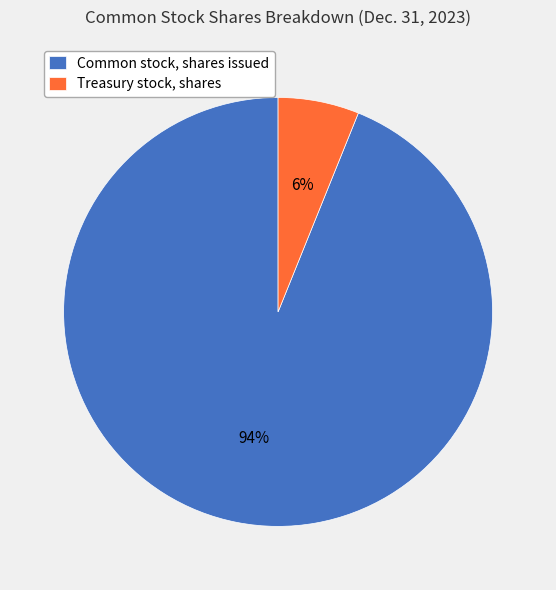

How many segments does this pie chart have?

2